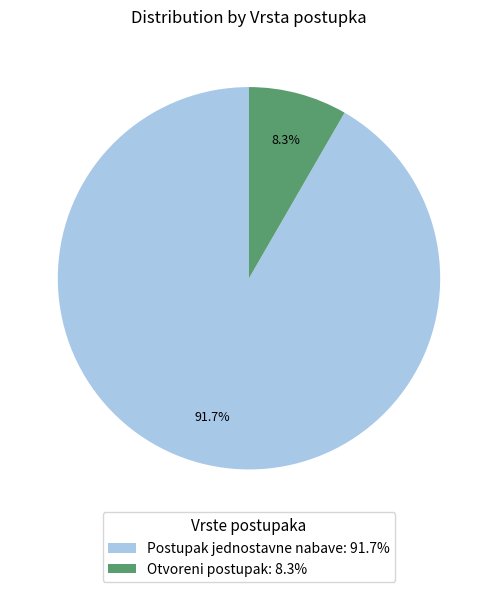

The Otvoreni postupak slice represents 8% of the pie. True or false?

True